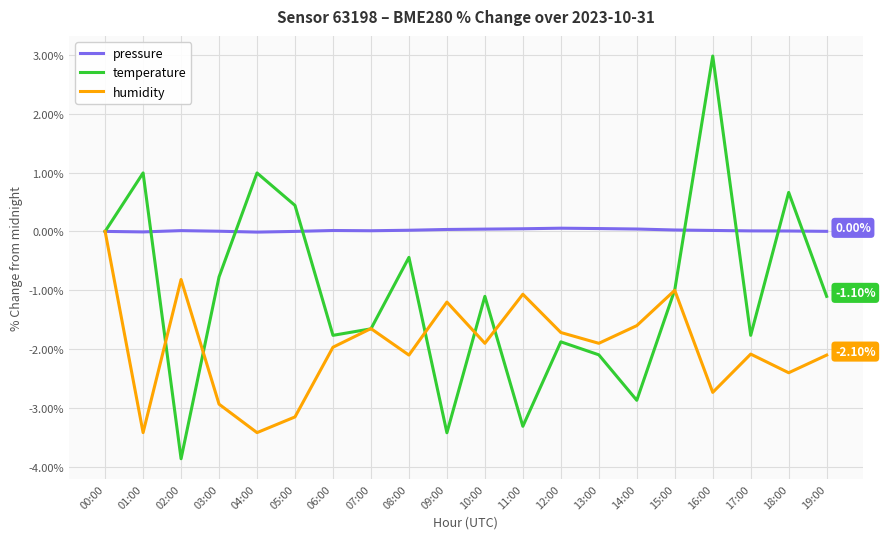

How many lines are shown in the chart?

3